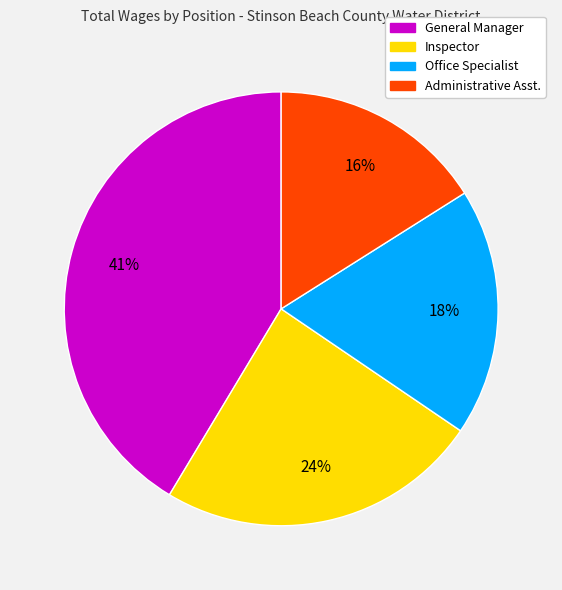

Between Office Specialist and Administrative Asst., which is larger?

Office Specialist